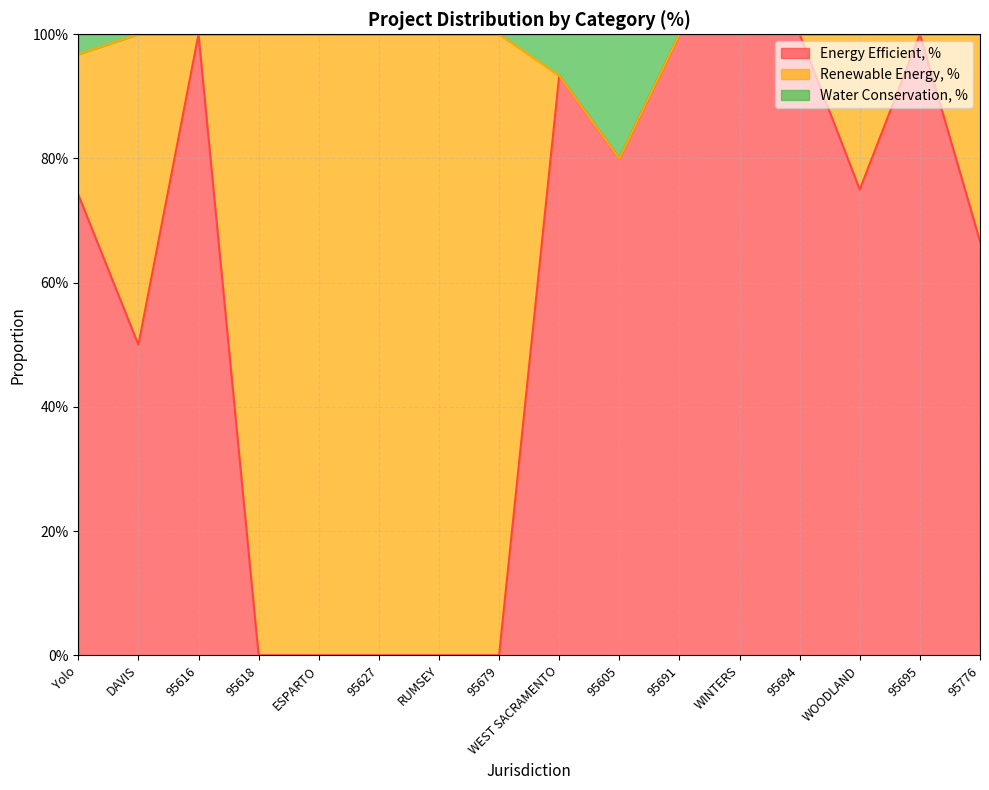

True or false: Energy Efficient, % and Water Conservation, % cross at least once.

False